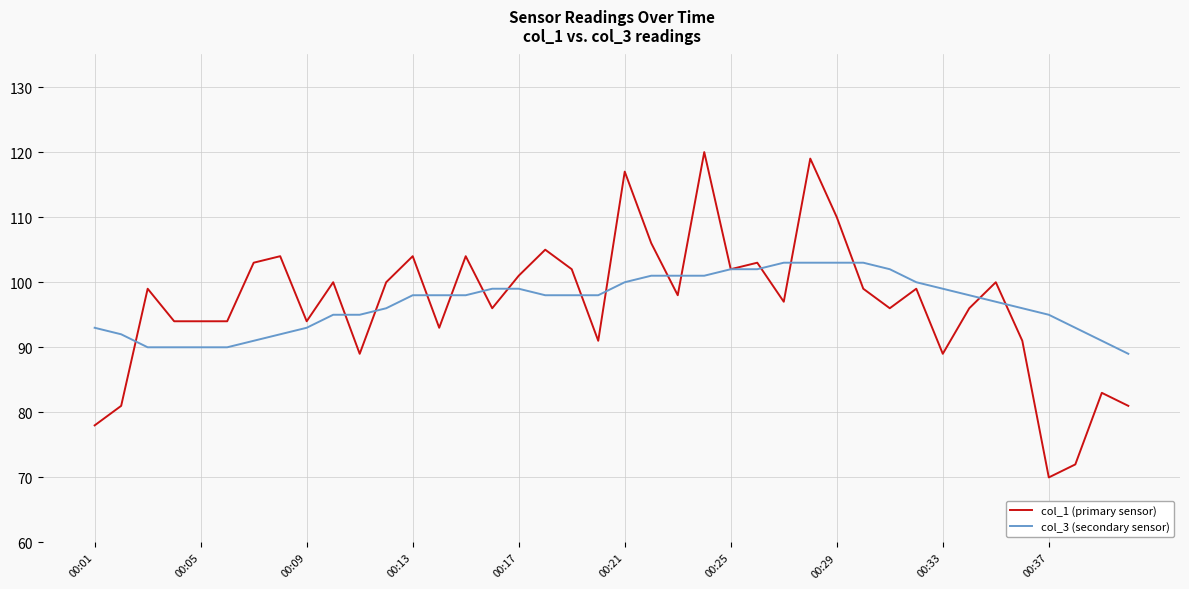

What is the minimum value for col_3 (secondary sensor)?

89